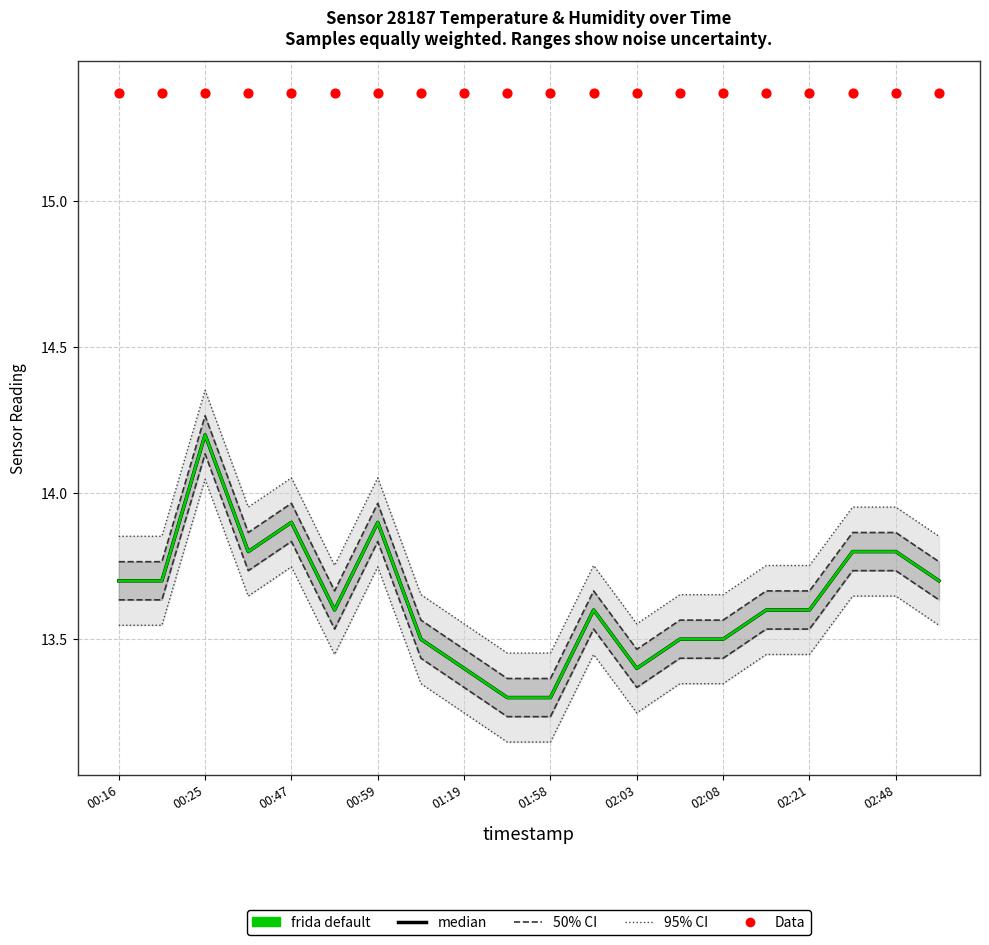

Which series has the largest total across all categories?

Data